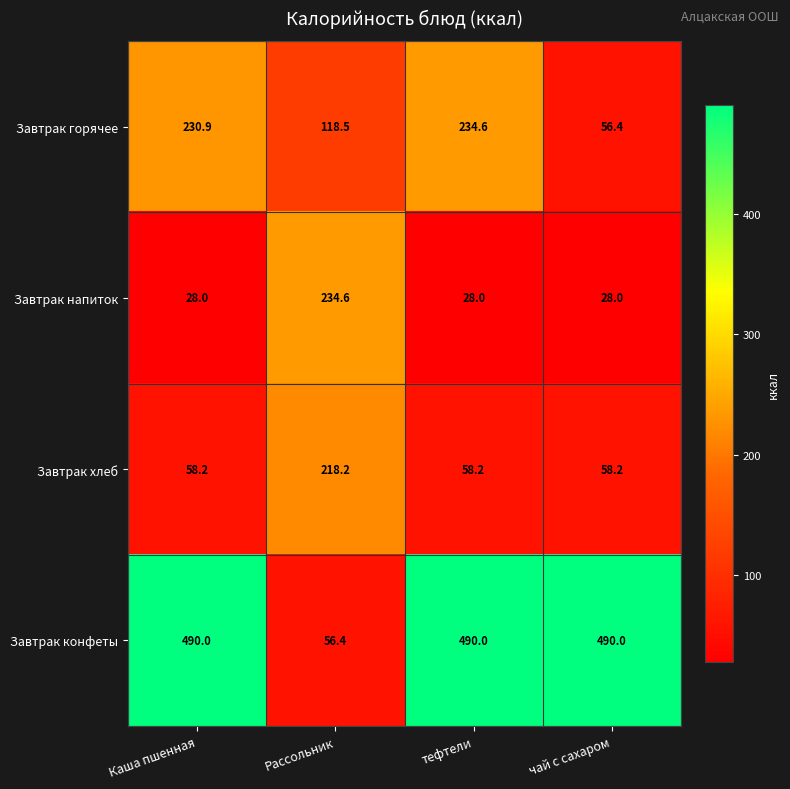

The Завтрак напиток series shows 45.8 at тефтели. True or false?

False